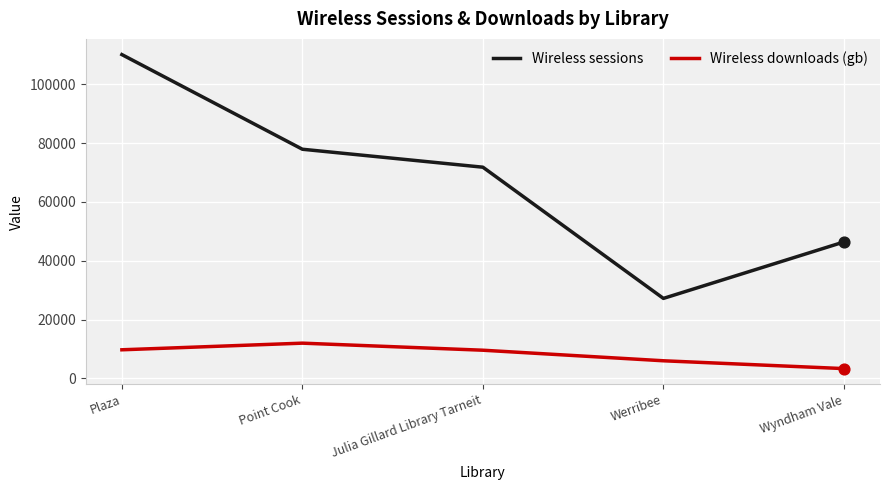

Which series has the widest spread of values?

Wireless sessions